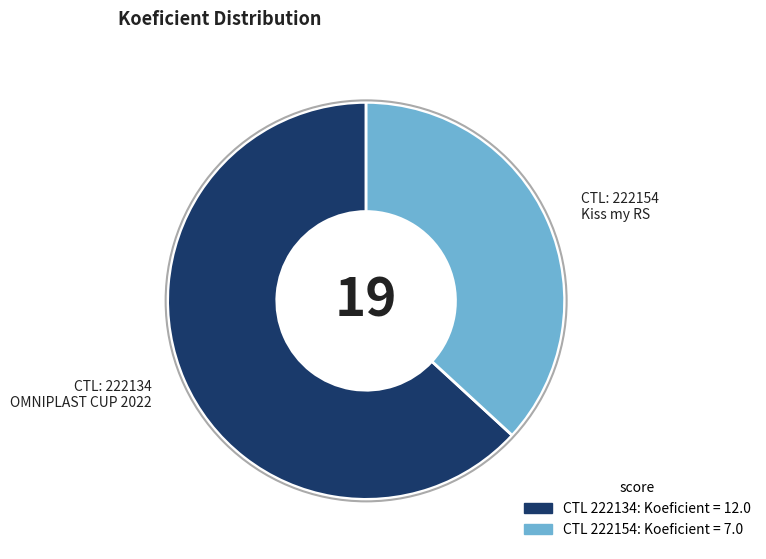

Is there a majority slice in this chart?

Yes